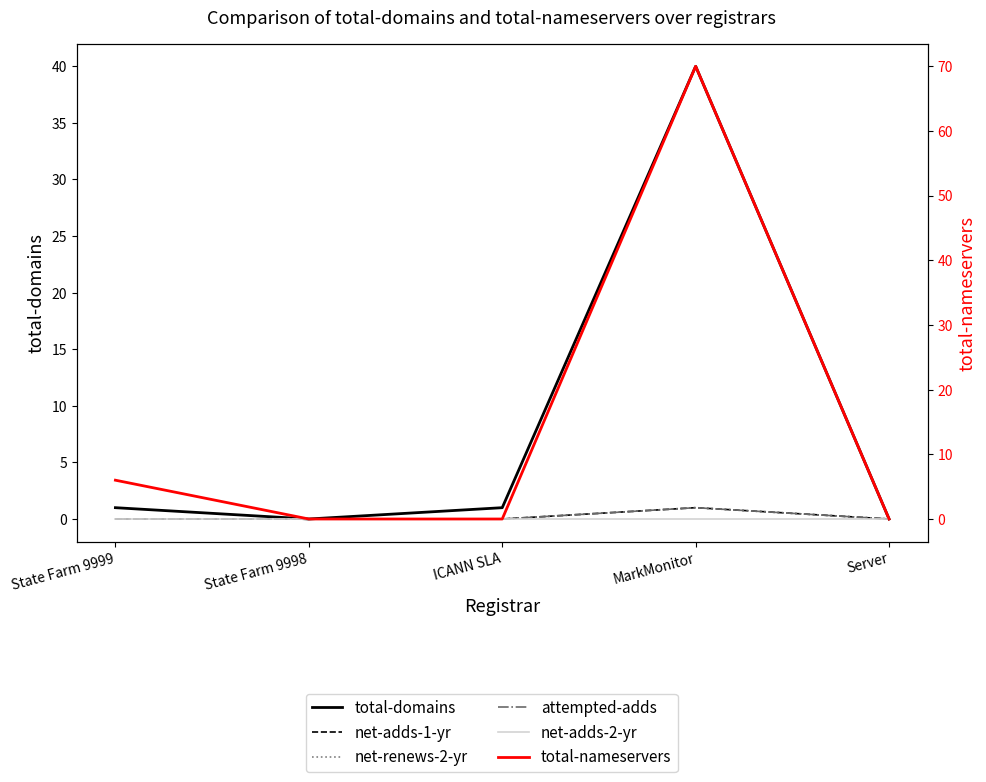

Reading left to right, transcribe all the data shown in this chart.

total-domains: 1	0	1	40	0
net-adds-1-yr: 0	0	0	1	0
net-renews-2-yr: 0	0	0	1	0
attempted-adds: 0	0	0	1	0
net-adds-2-yr: 0	0	0	0	0
total-nameservers: 6	0	0	70	0